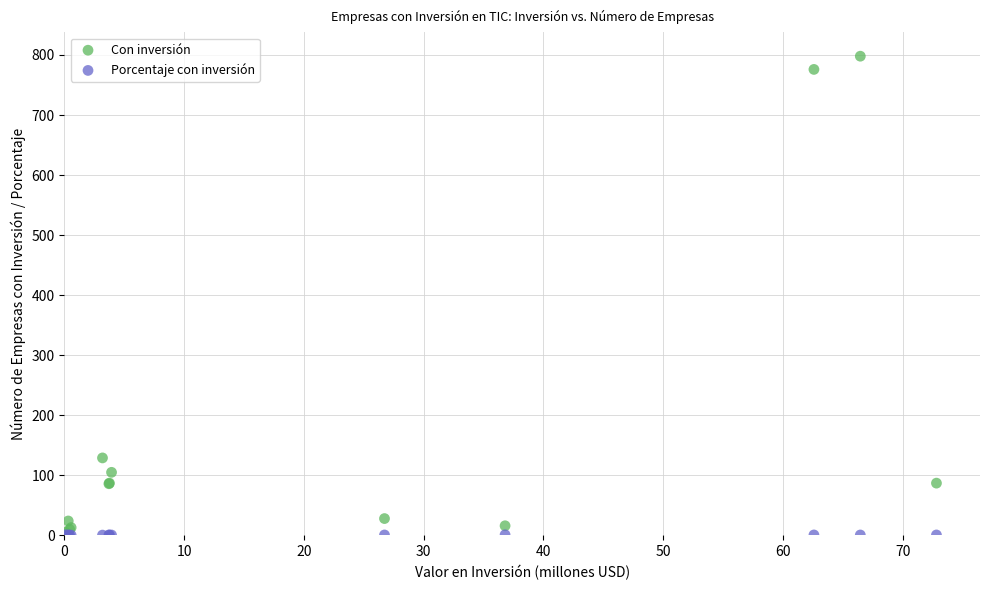

Which series contains the highest Y value?

Con inversión